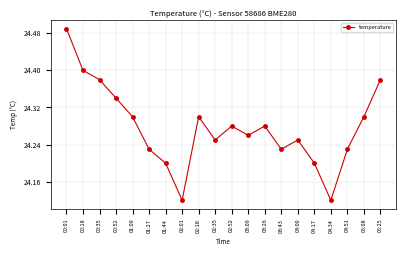

What is the label of the 10th point from the left?

02:35